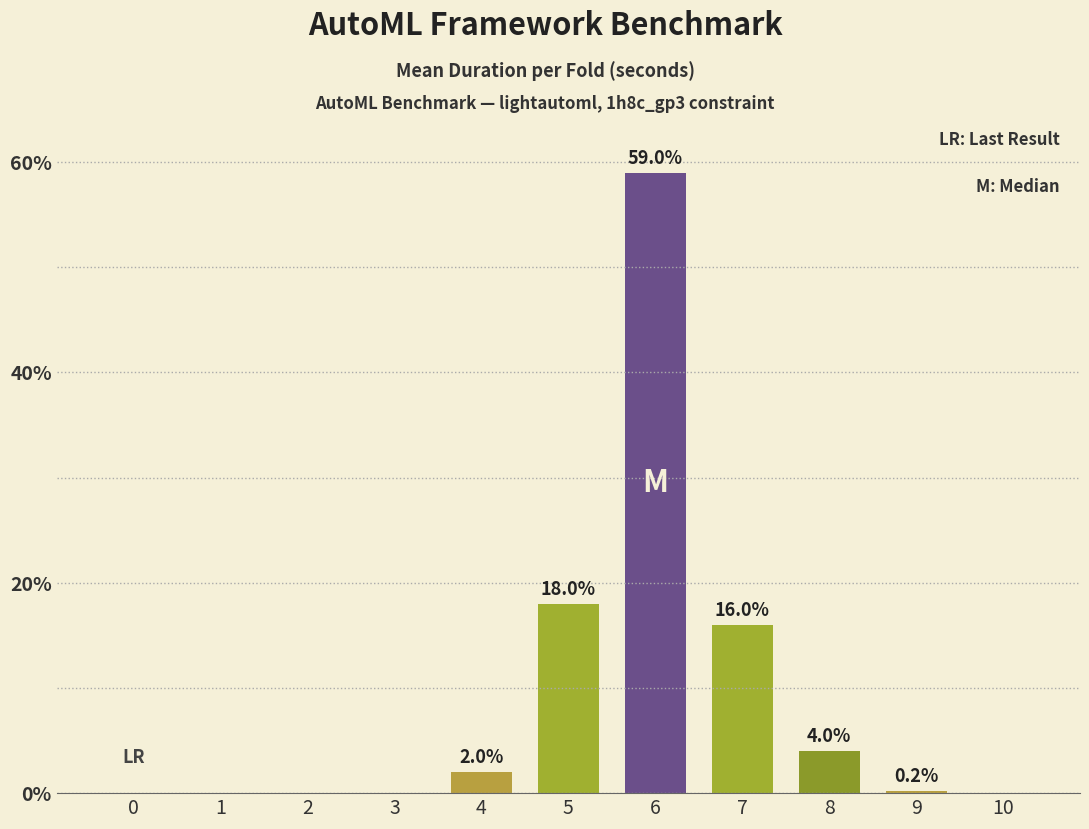

Reading right to left, list all the values displayed in this chart.

0.0	0.2	4.0	16.0	59.0	18.0	2.0	0.0	0.0	0.0	0.0